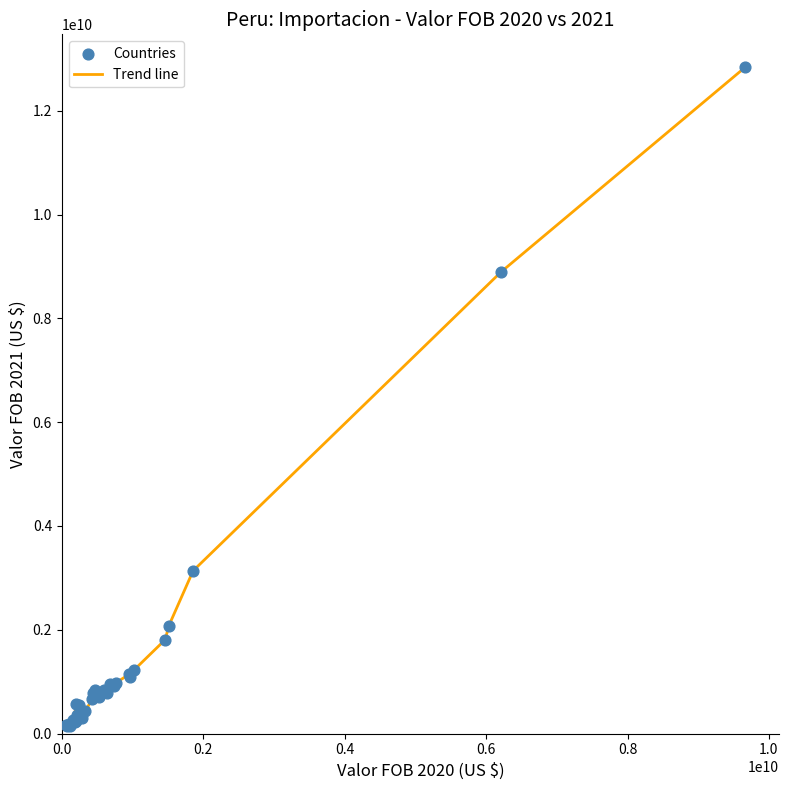

What is the maximum value shown in the chart?

12837507041.3